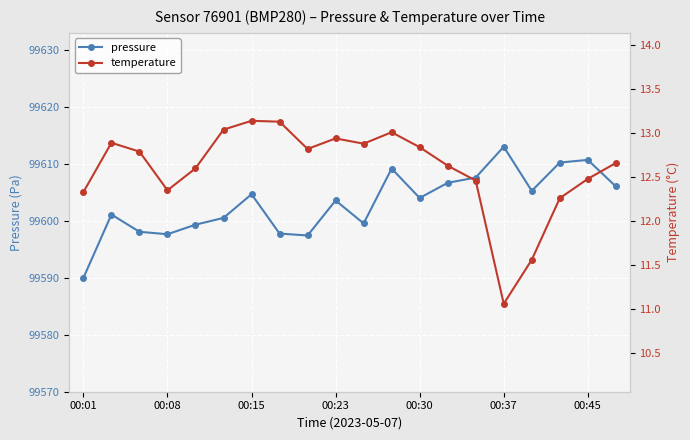

How many lines are shown in the chart?

2